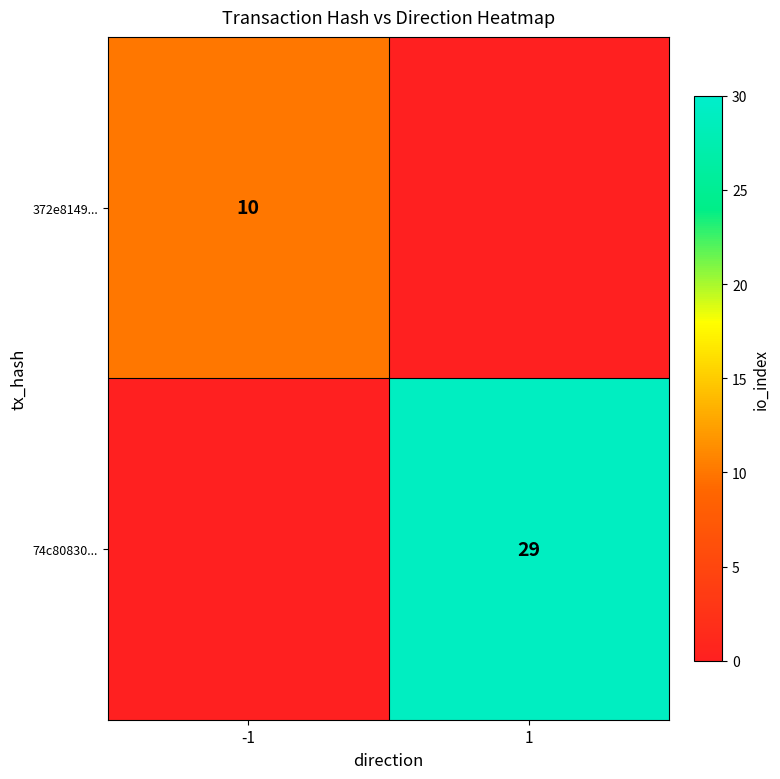

The value of 74c80830... at 1 is 6. True or false?

False